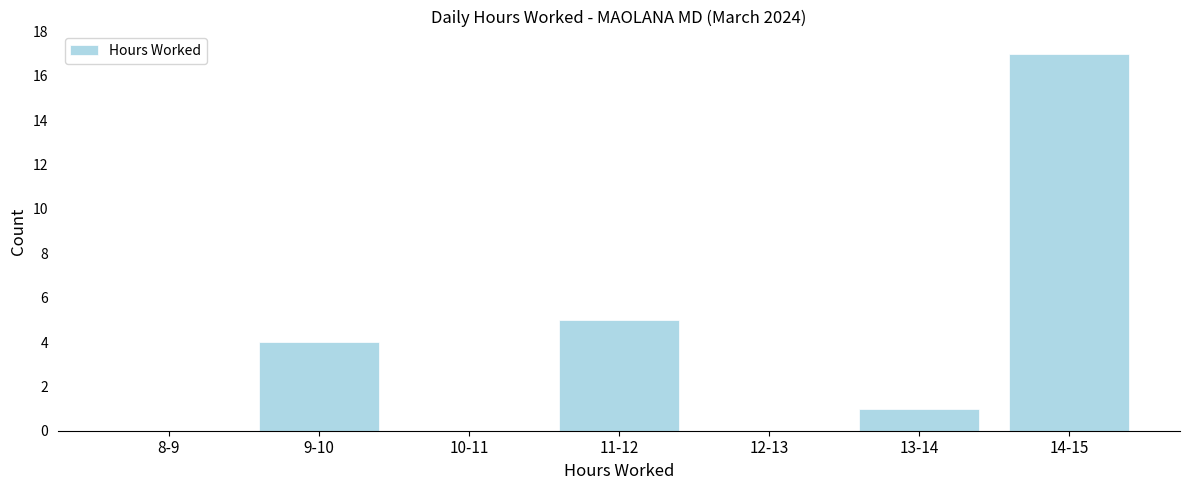

Reading right to left, list all the values displayed in this chart.

14-15=17	13-14=1	12-13=0	11-12=5	10-11=0	9-10=4	8-9=0